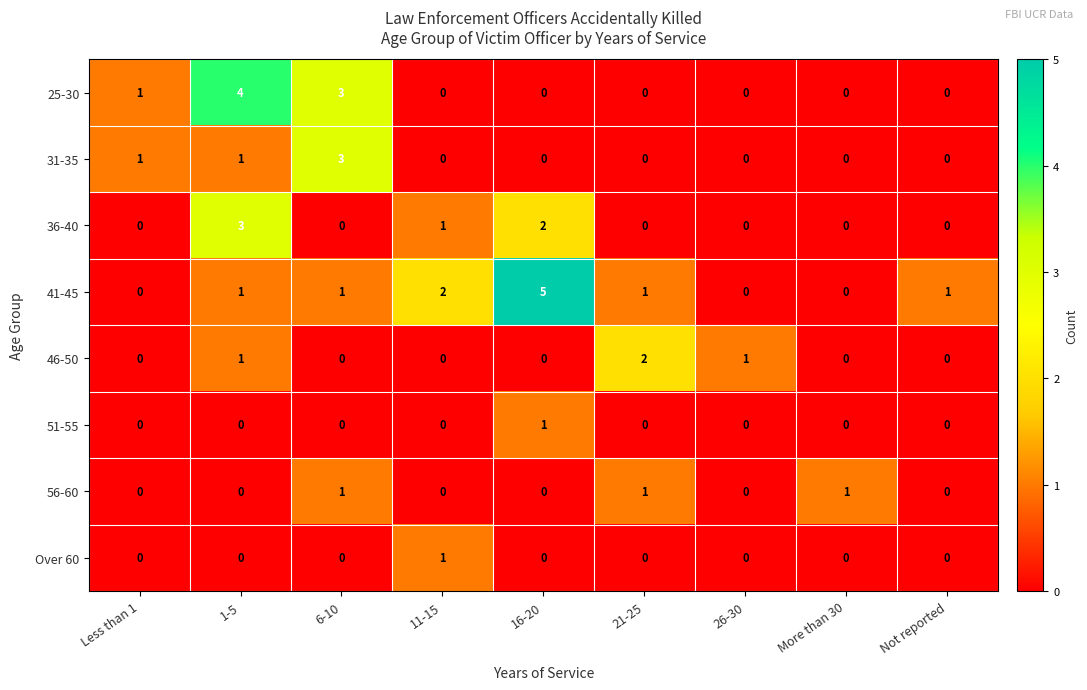

Between Less than 1 and 11-15, which series saw the biggest shift?

41-45